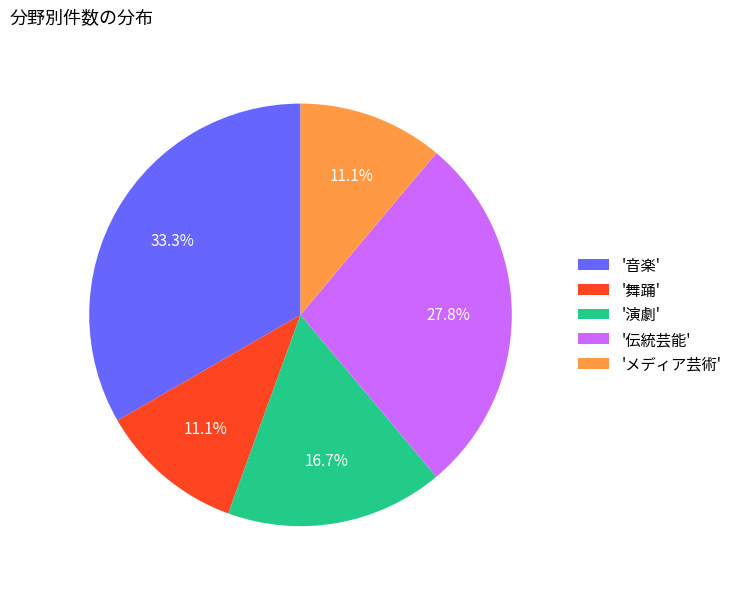

Count the number of slices in the pie.

5